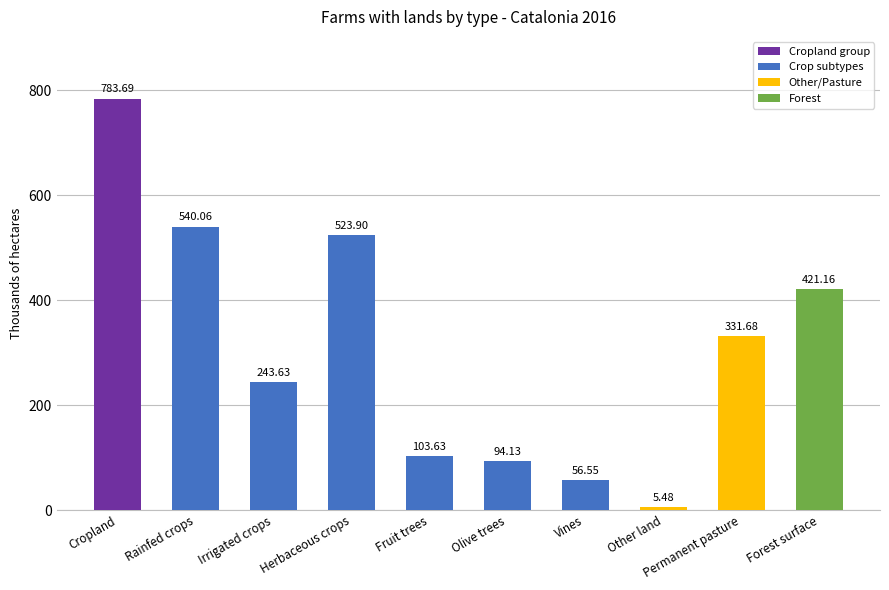

What is the value of the 10th bar from the left?

421.2